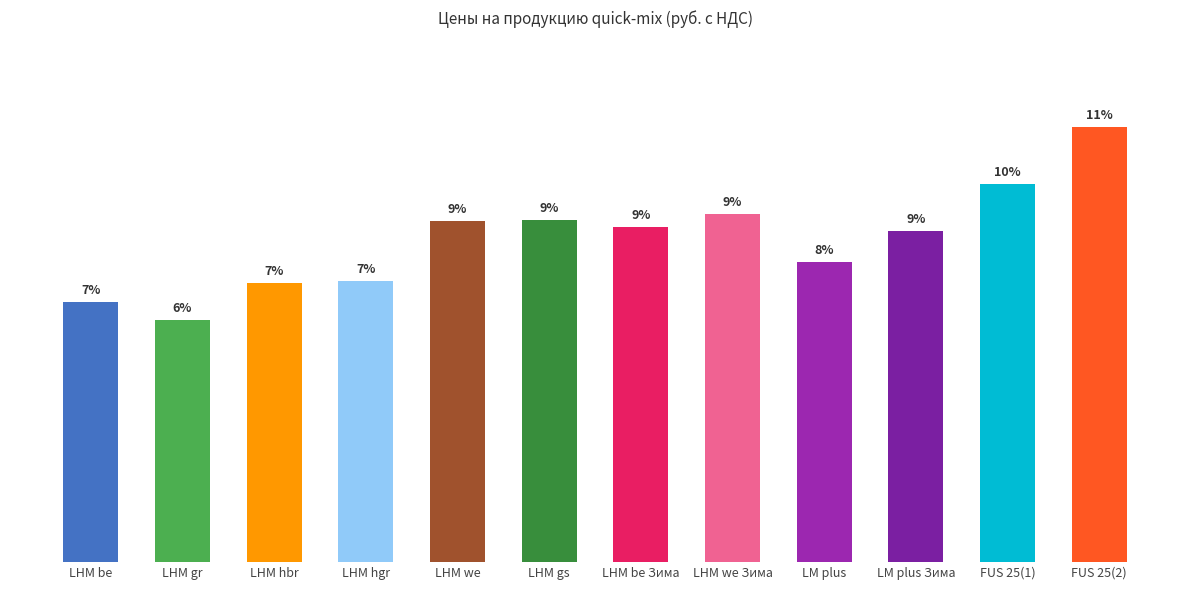

Is it true that the value at LHM hbr is 94?

False